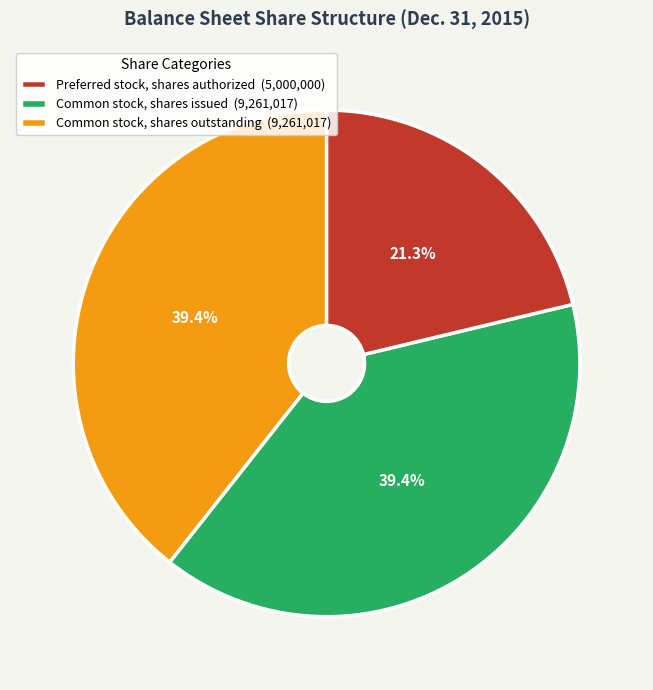

Is there any slice that represents more than half of the pie?

No